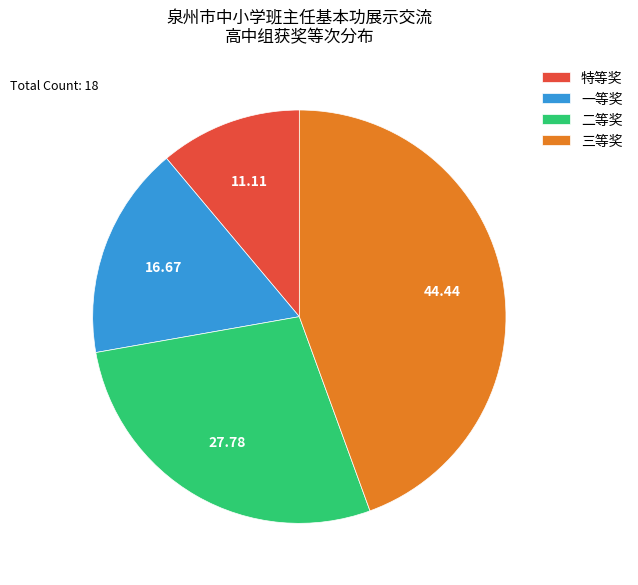

Rank the categories by value from lowest to highest.

特等奖, 一等奖, 二等奖, 三等奖